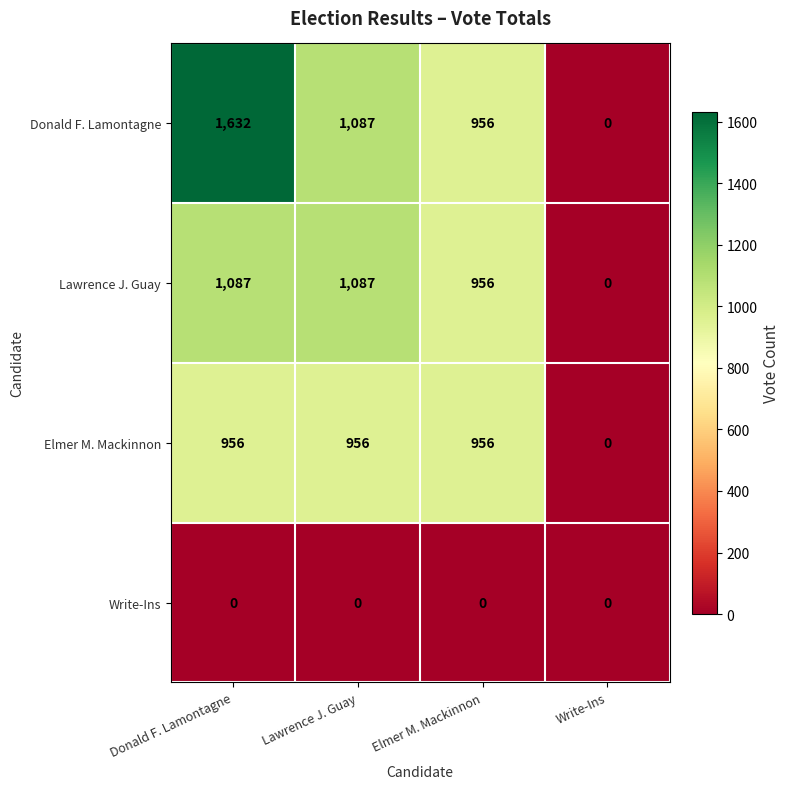

Which series changed the most between Donald F. Lamontagne and Write-Ins?

Donald F. Lamontagne